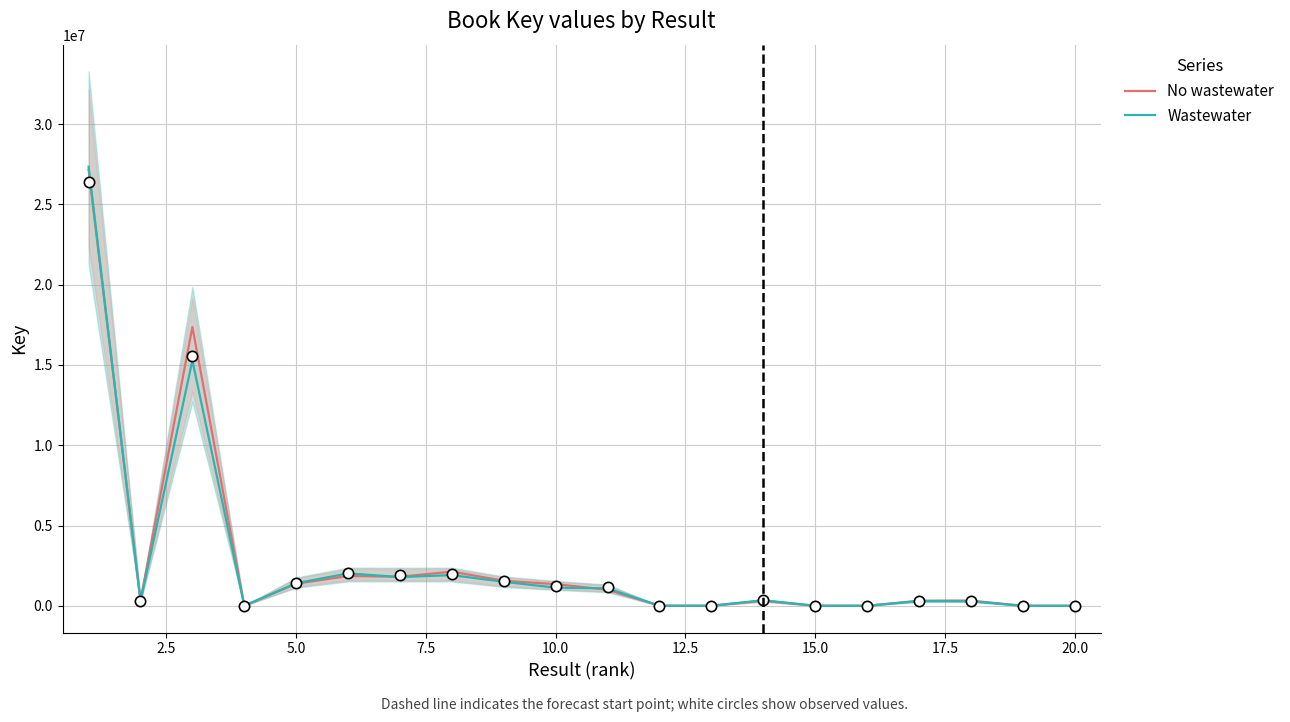

Which series reaches the maximum Y coordinate?

Wastewater